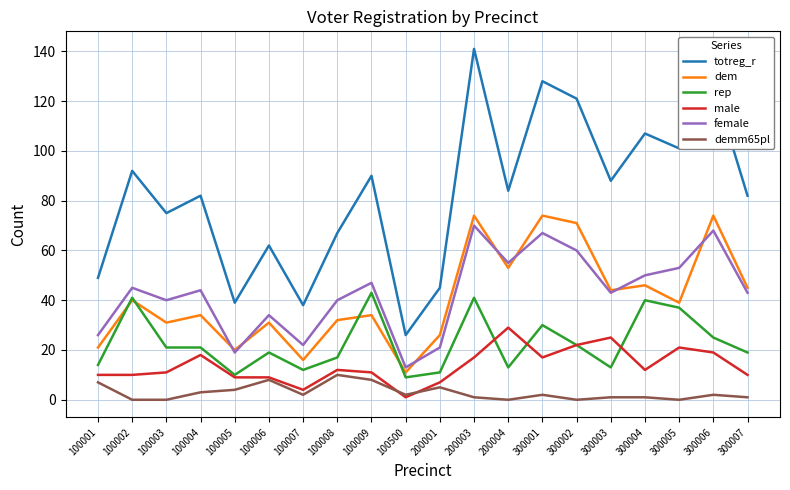

Where does the rep series first go above 21?

100002